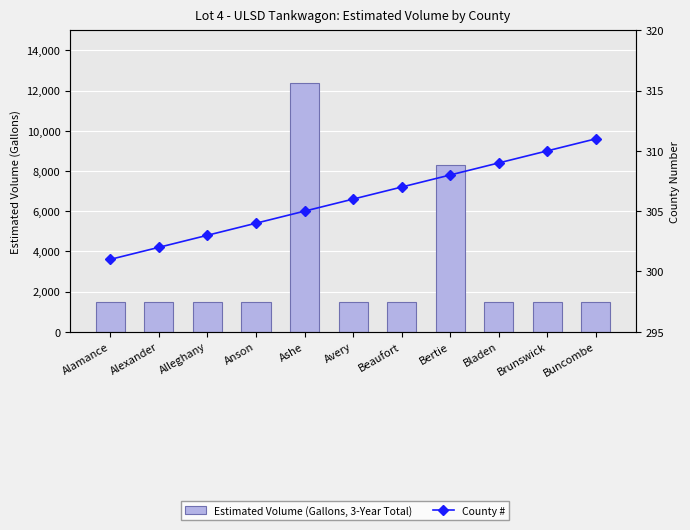

The value of Estimated Volume (Gallons, 3-Year Total) at Bertie is 8300. True or false?

True